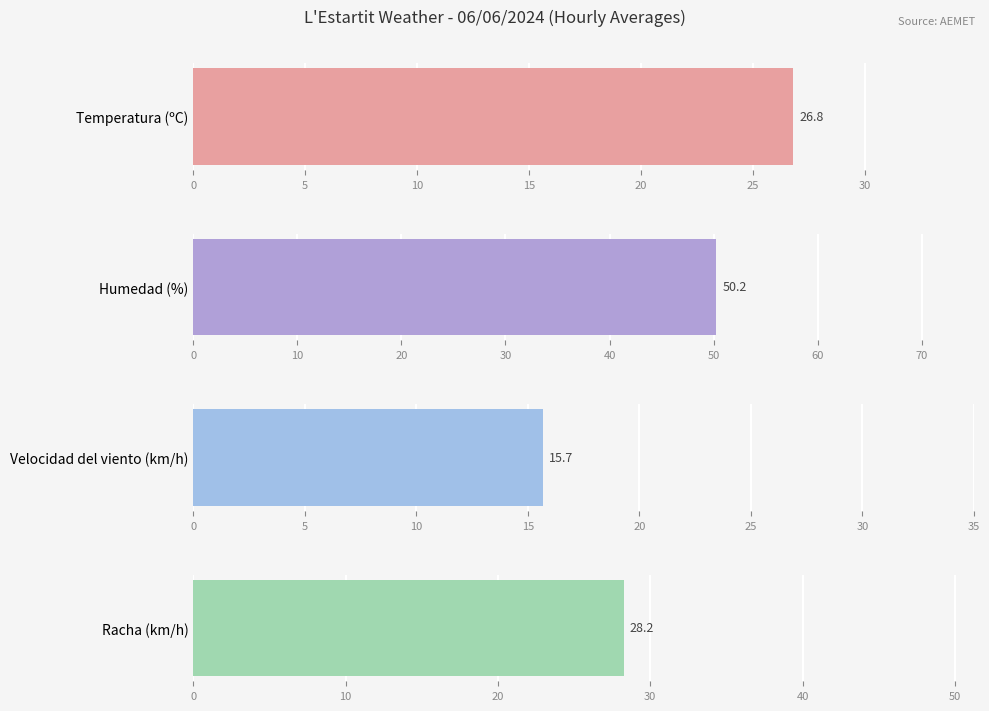

Is the value of Temperatura (ºC) at 18:00 greater than the value of Velocidad del viento (km/h) at 20:00?

Yes